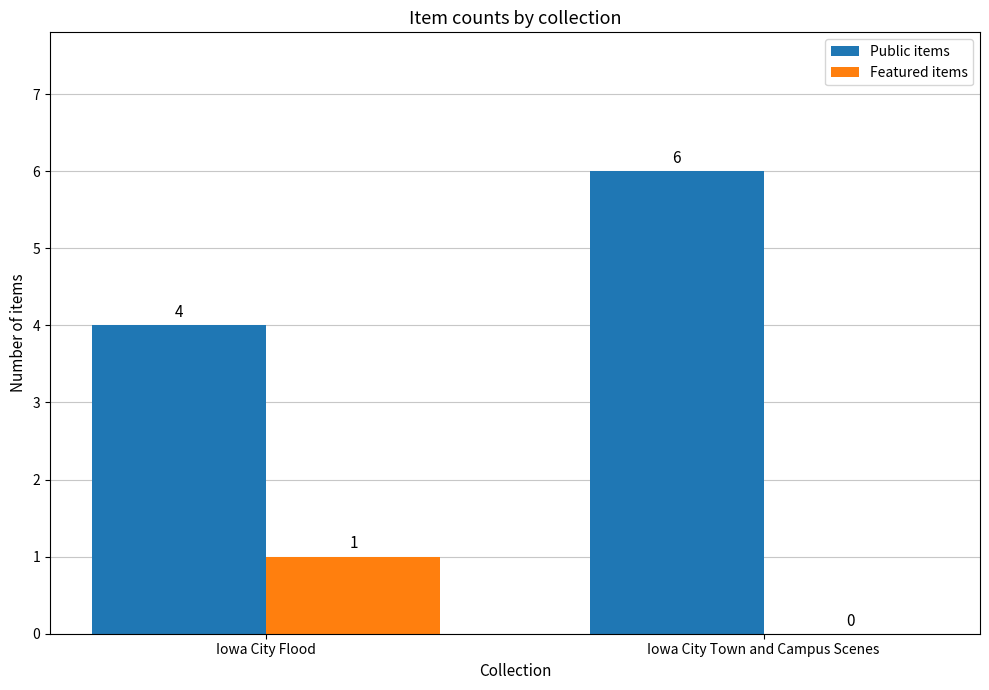

At which category is the sum across all series the highest?

Iowa City Town and Campus Scenes